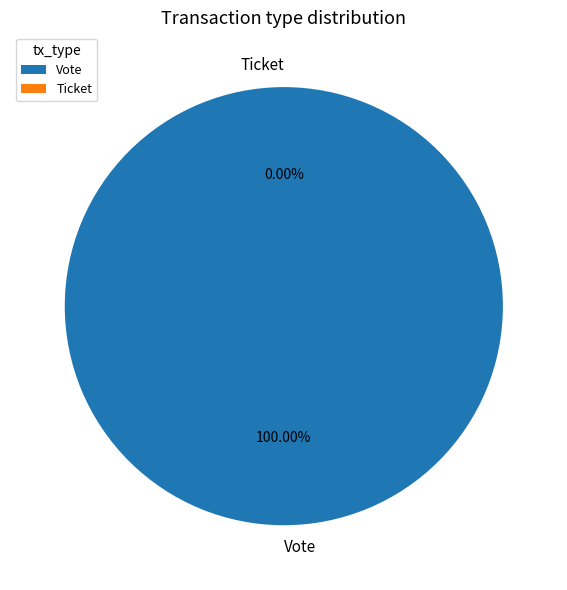

Is it true that Ticket is 0% of the pie?

True